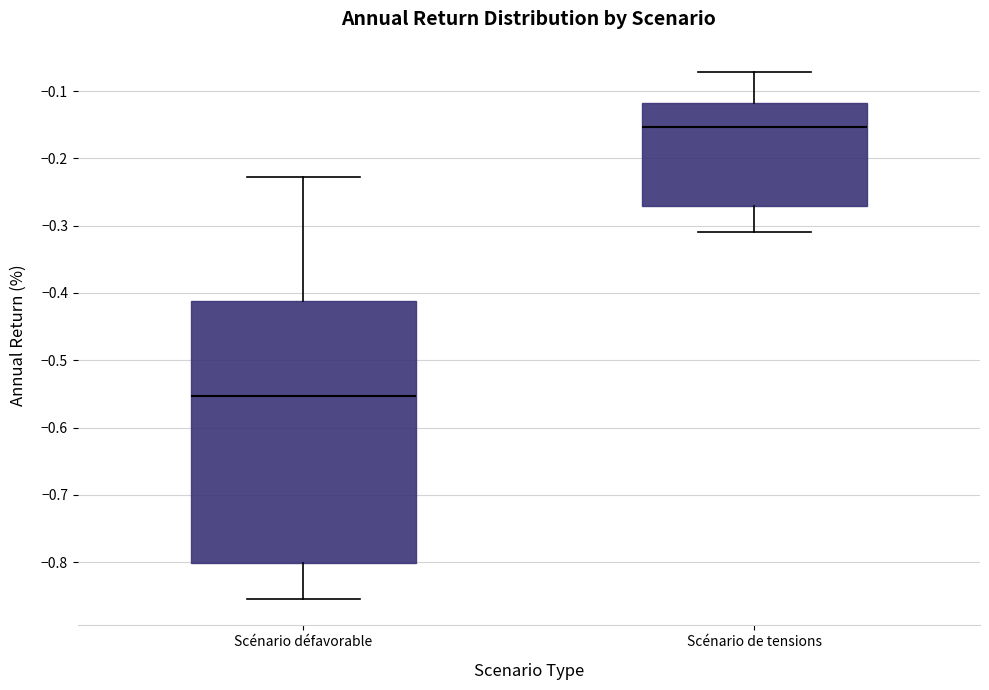

Reading left to right, transcribe this box plot: for each box, give where its median line is, the range the box spans, and where its two whiskers end, as read against the y-axis. The values are not printed on the chart, so give them approximately, as read against the axis.

Scénario défavorable: median -0.55, box -0.80 to -0.41, whiskers -0.85 to -0.23
Scénario de tensions: median -0.15, box -0.27 to -0.12, whiskers -0.31 to -0.07